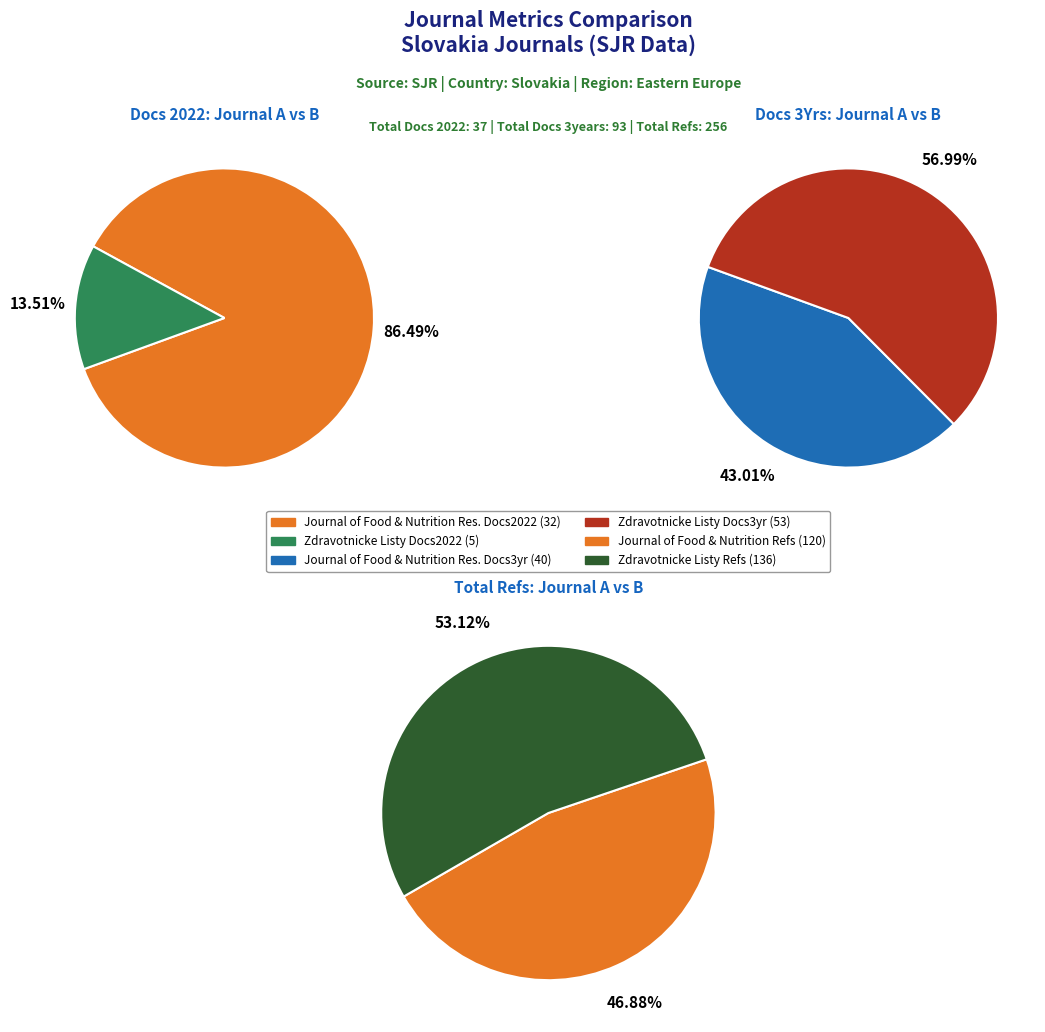

To the nearest percent, what is the combined percentage of Zdravotnicke Listy and Journal of Food and Nutrition Research?

100%